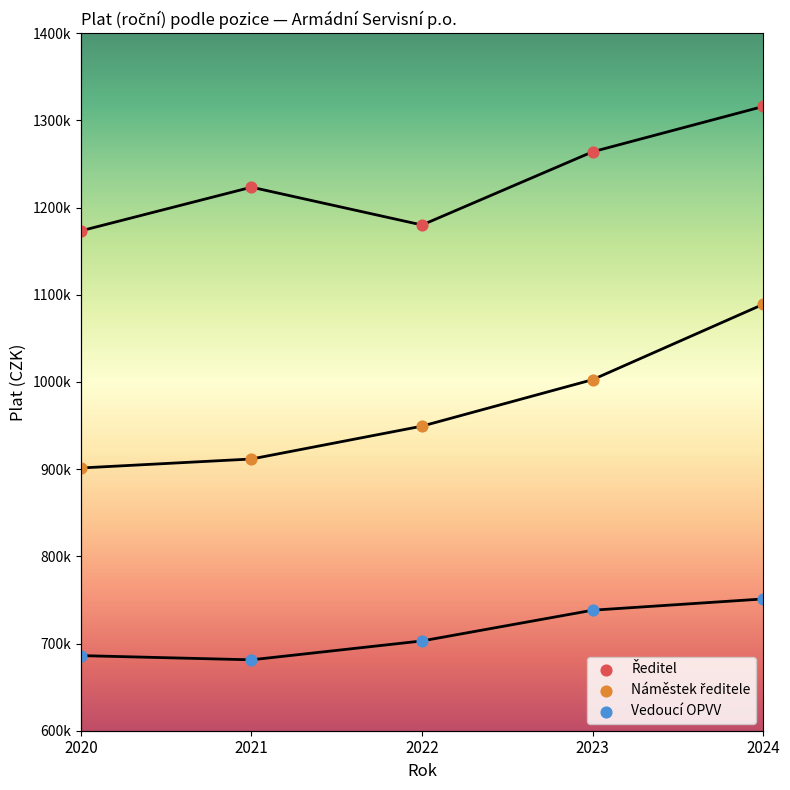

What is the total value across all series at 2023?

3004763